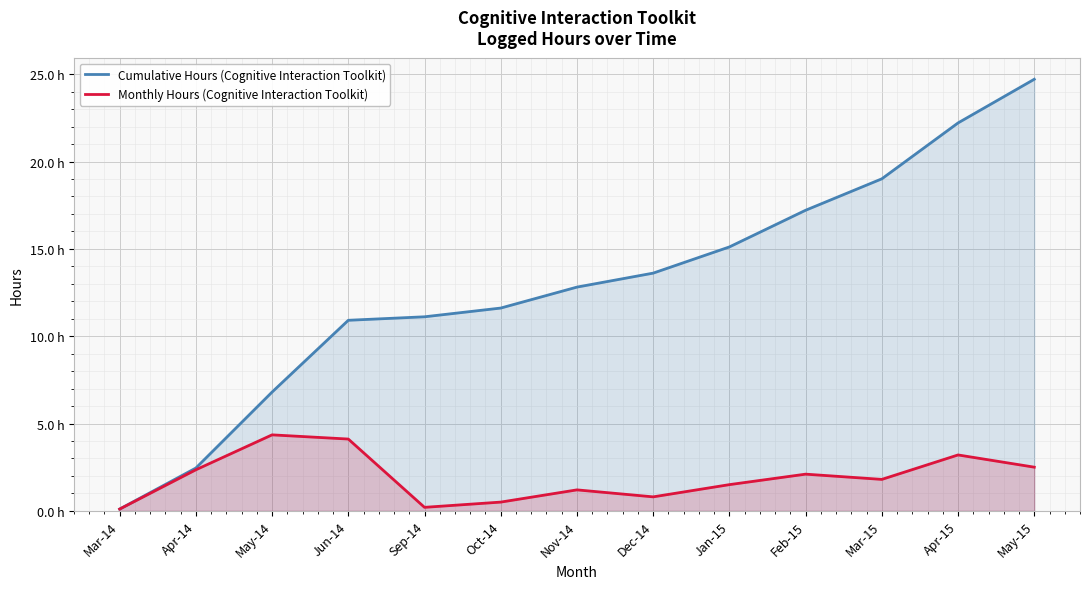

What is the label of the 11th point from the left?

Mar-15